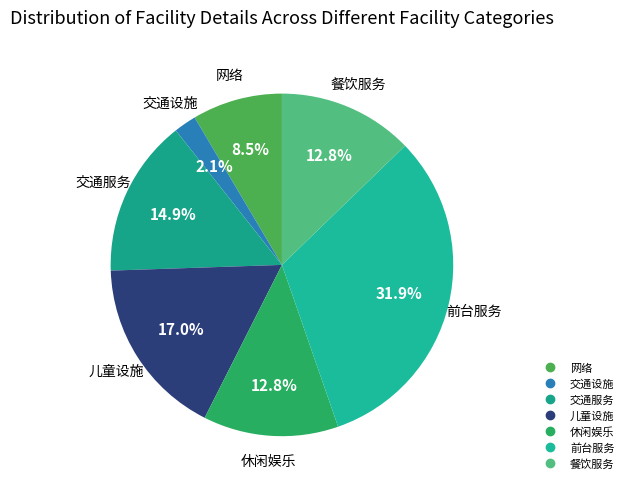

What is the largest slice in the pie chart?

前台服务